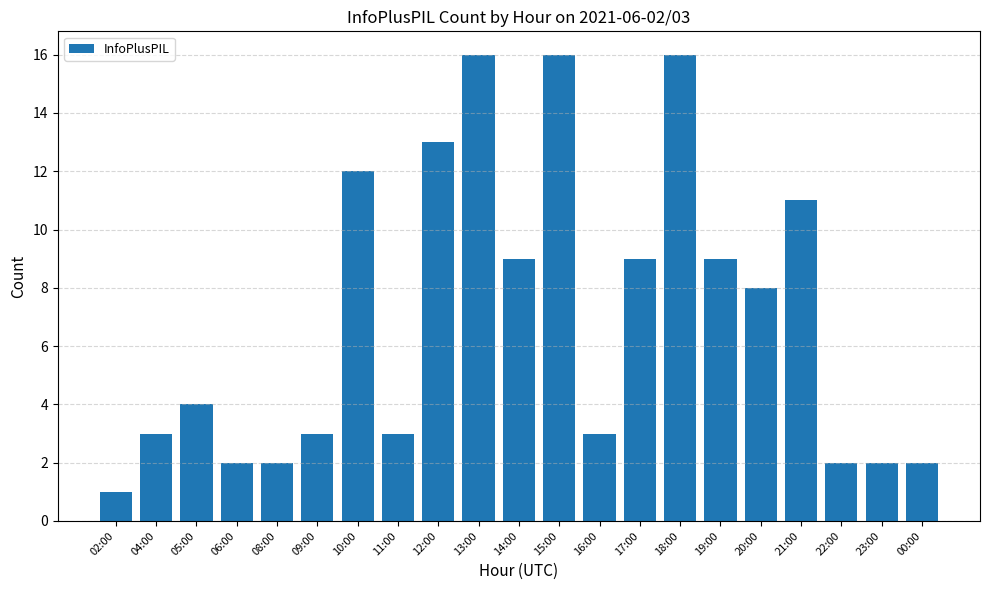

How many data points are less than 4?

10